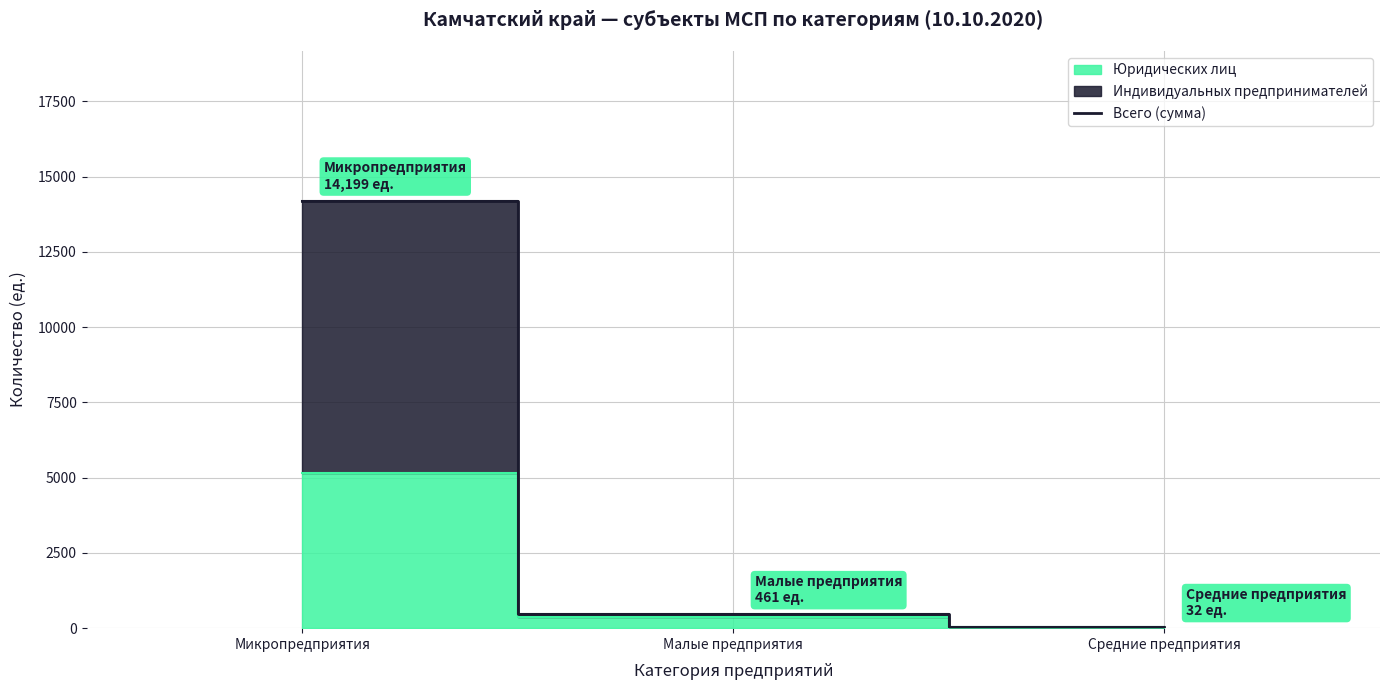

Reading left to right, transcribe all the data shown in this chart.

14199	461	32